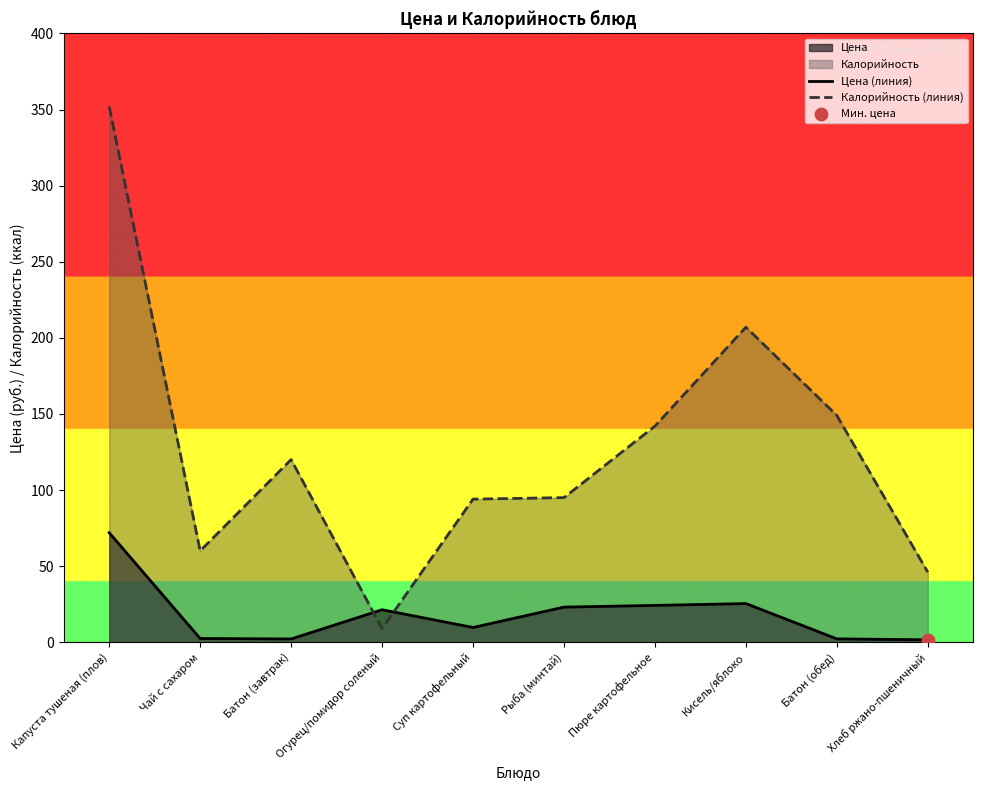

Which series has the largest total across all categories?

Калорийность (линия)